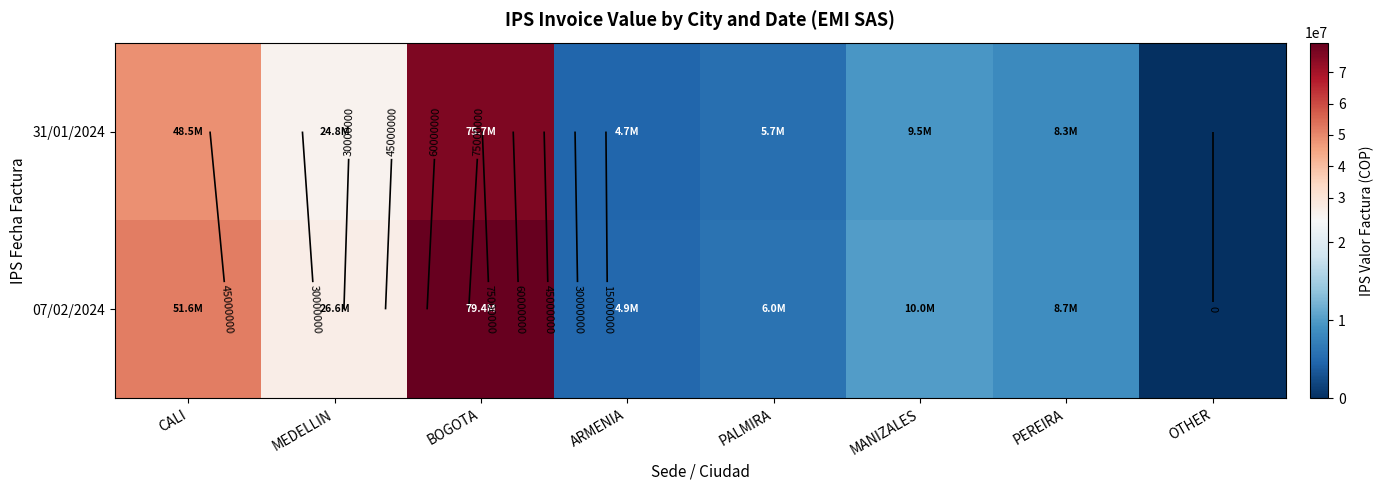

Between MEDELLIN and ARMENIA, which is larger?

MEDELLIN